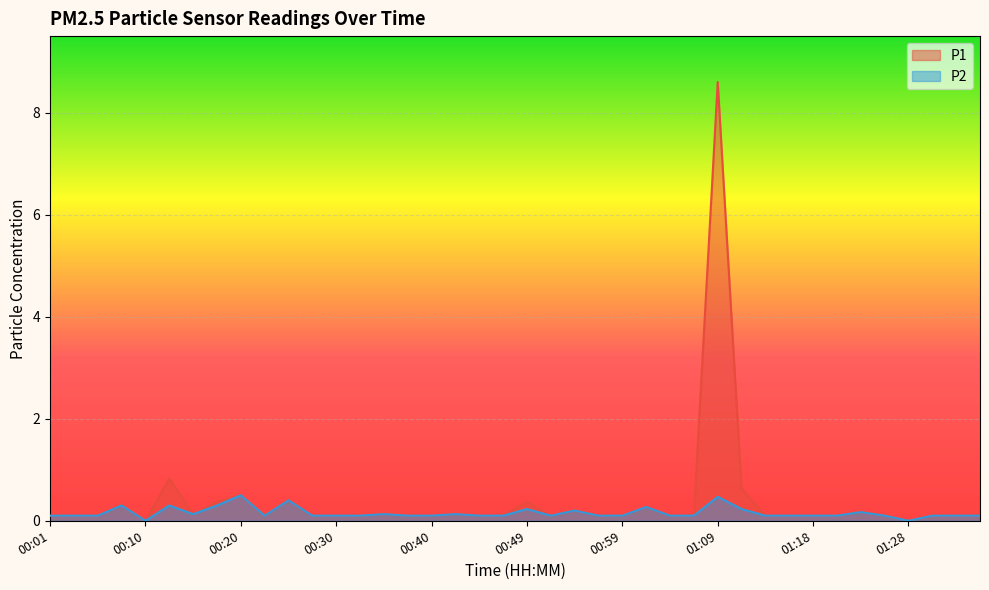

True or false: P2 and P1 intersect in this chart.

False